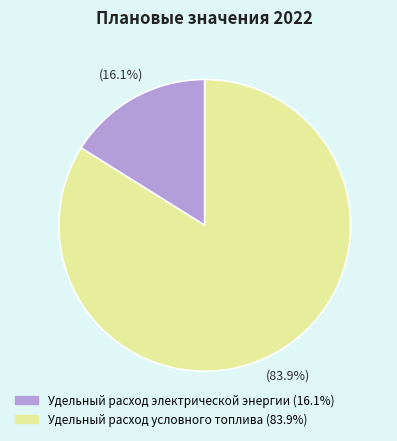

Which category accounts for the majority?

Удельный расход условного топлива